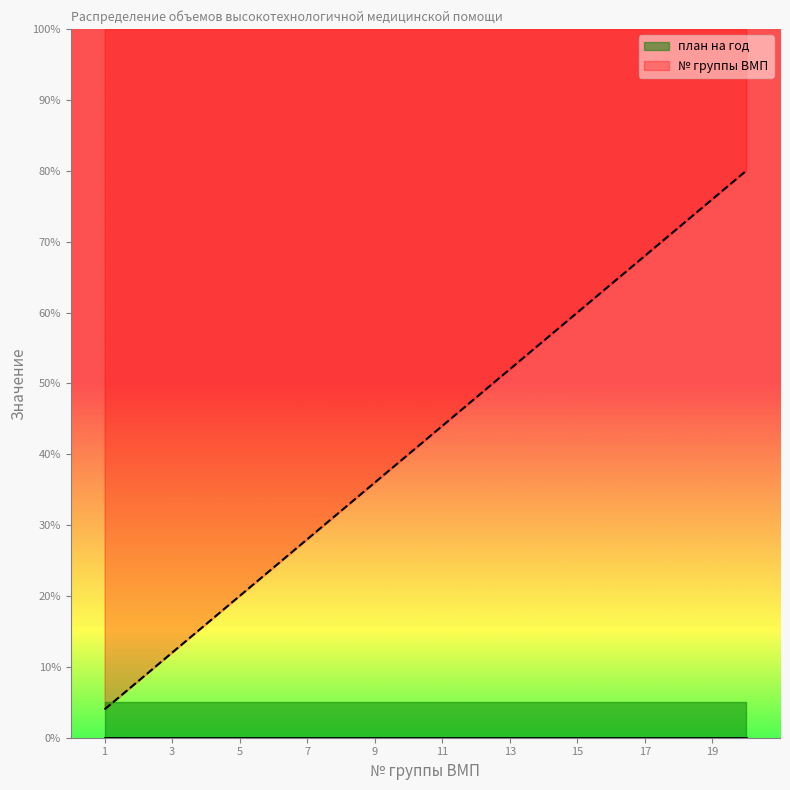

What is the sum of all values?

840